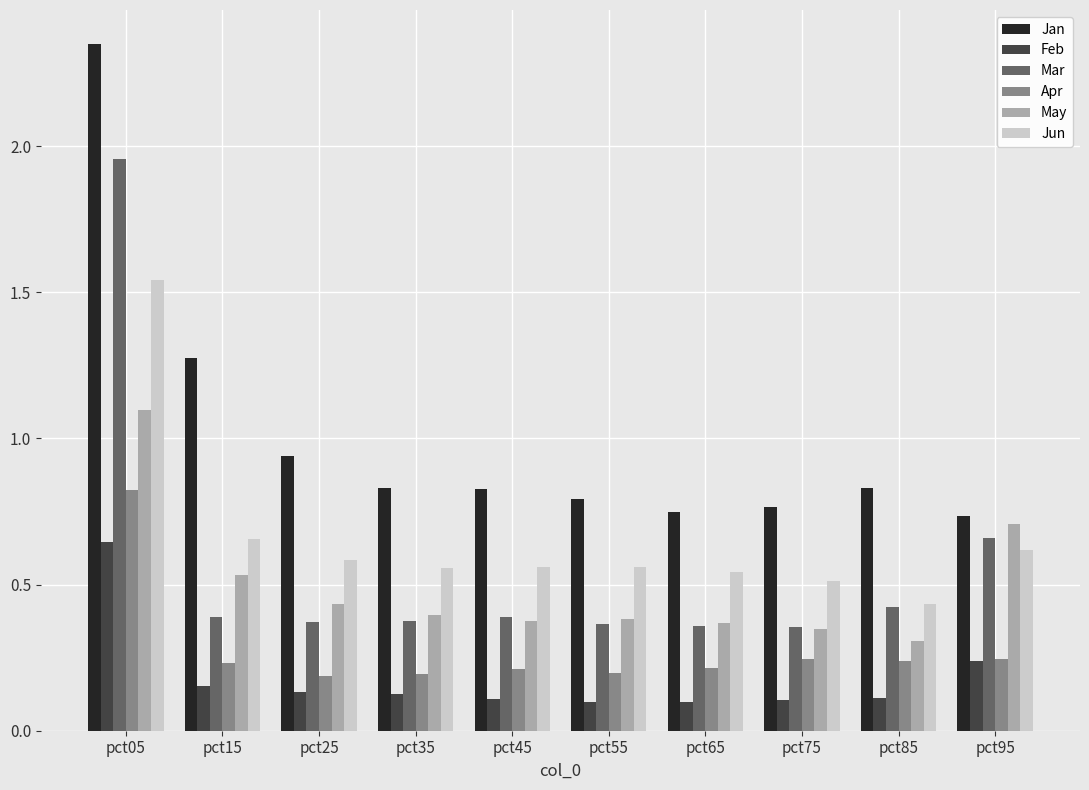

What is the average value of the Jan series?

1.0